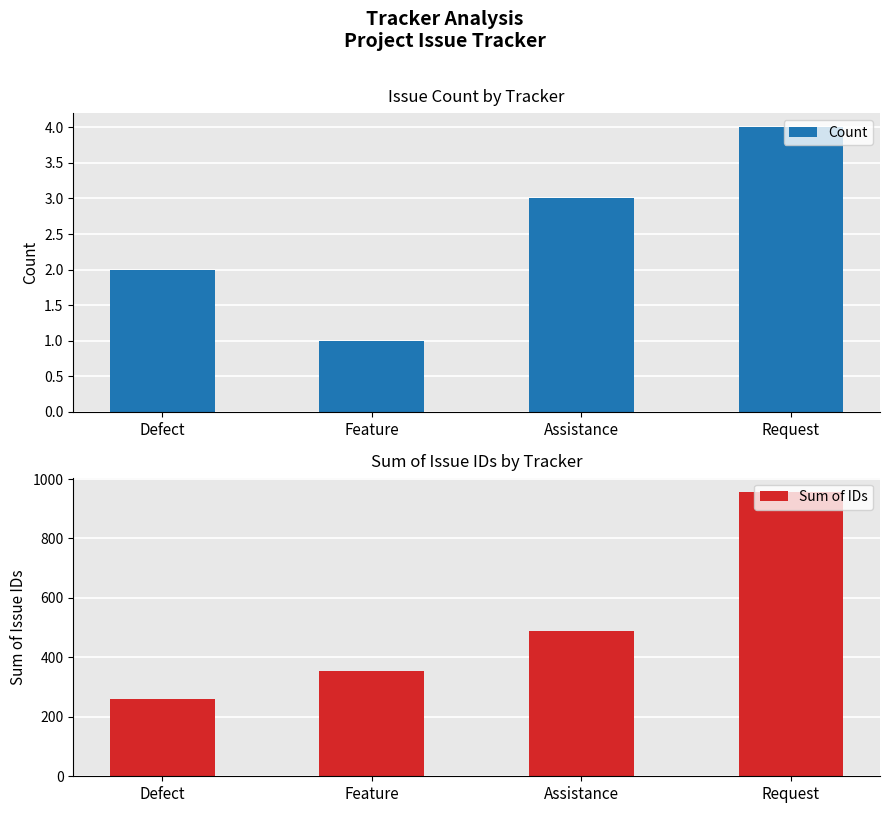

What is the smallest value displayed?

1